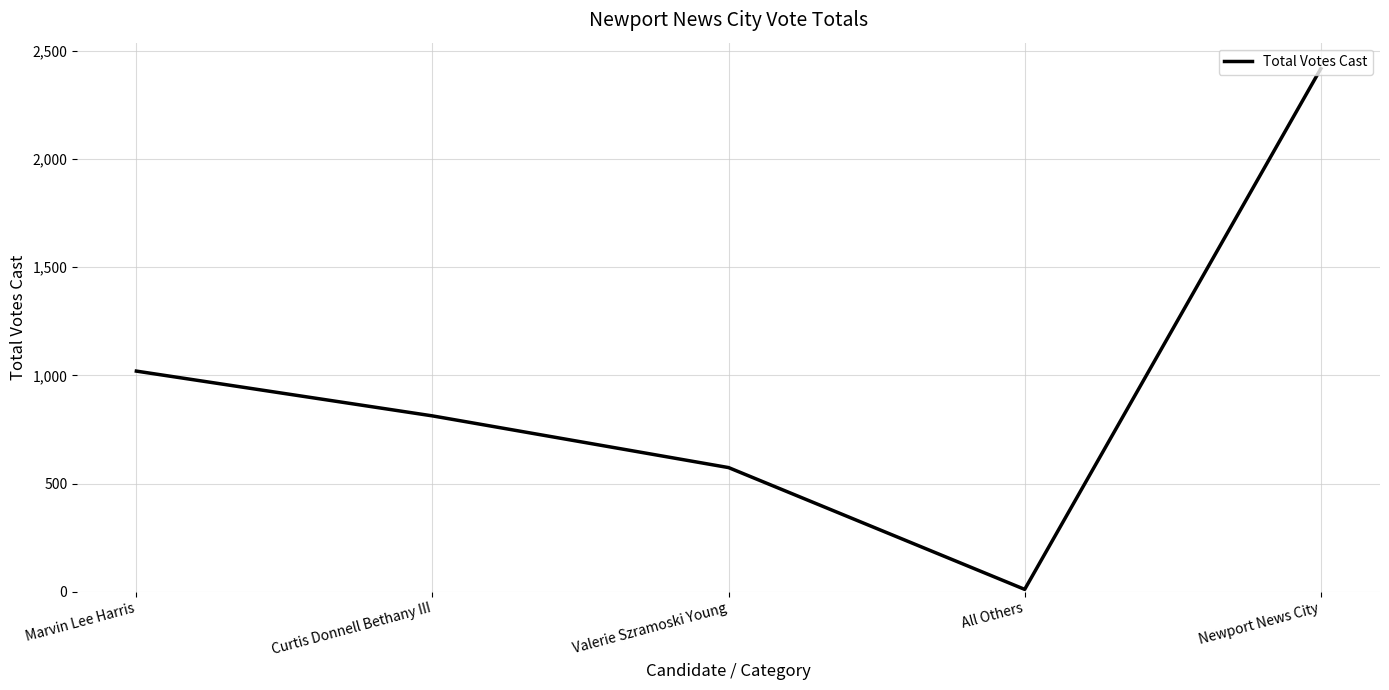

Is it true that the value at Marvin Lee Harris is 1020?

True